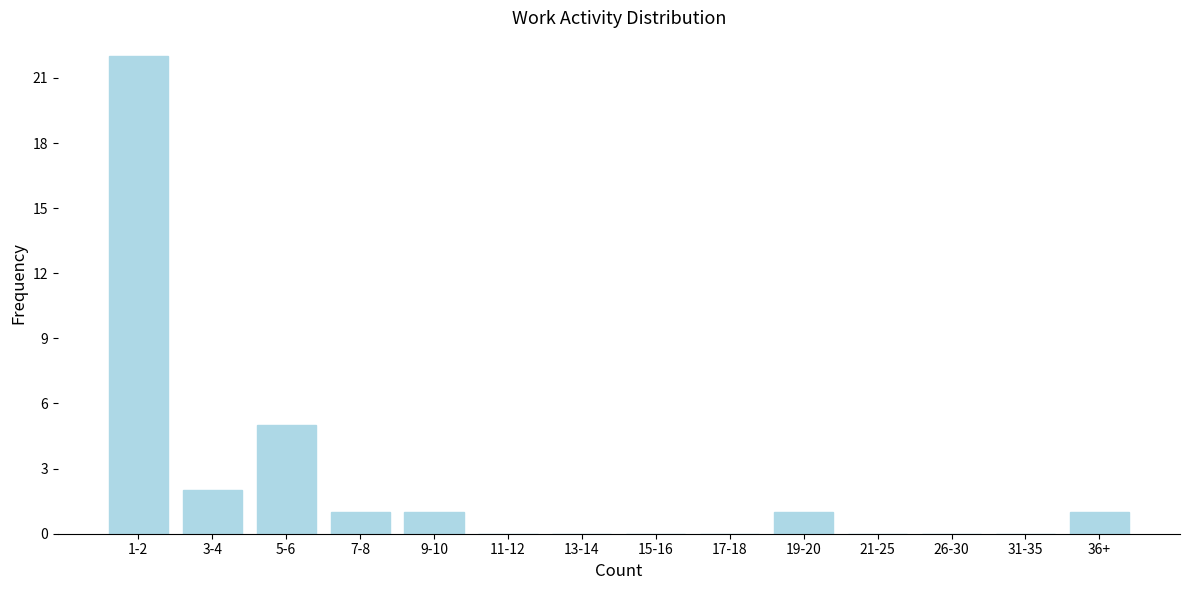

Reading left to right, transcribe all the data shown in this chart.

1-2=22	3-4=2	5-6=5	7-8=1	9-10=1	11-12=0	13-14=0	15-16=0	17-18=0	19-20=1	21-25=0	26-30=0	31-35=0	36+=1